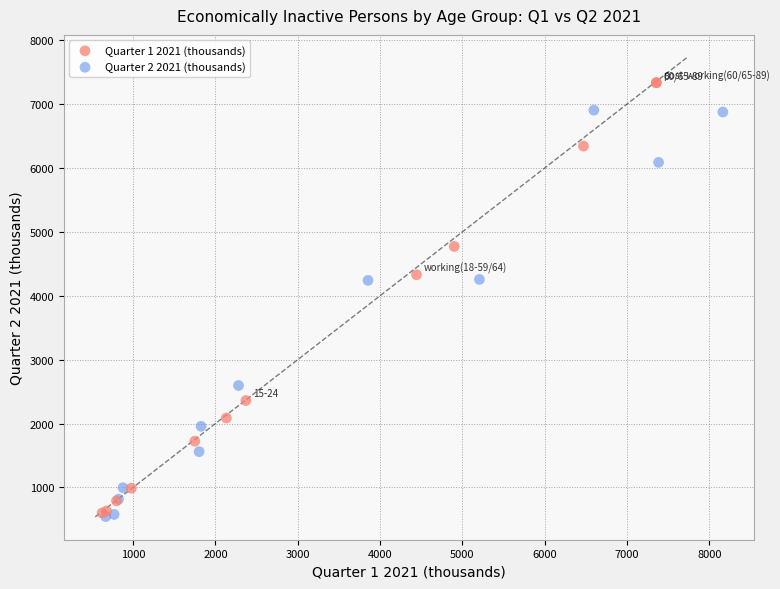

Which series contains the highest Y value?

Quarter 1 2021 (thousands)